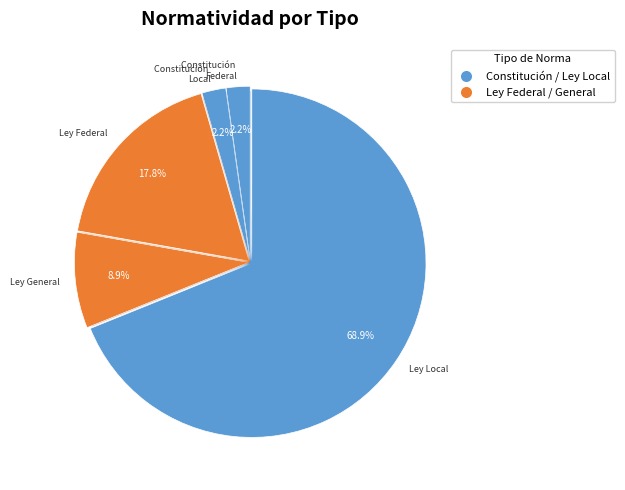

Which slice is the smallest?

Constitución Federal